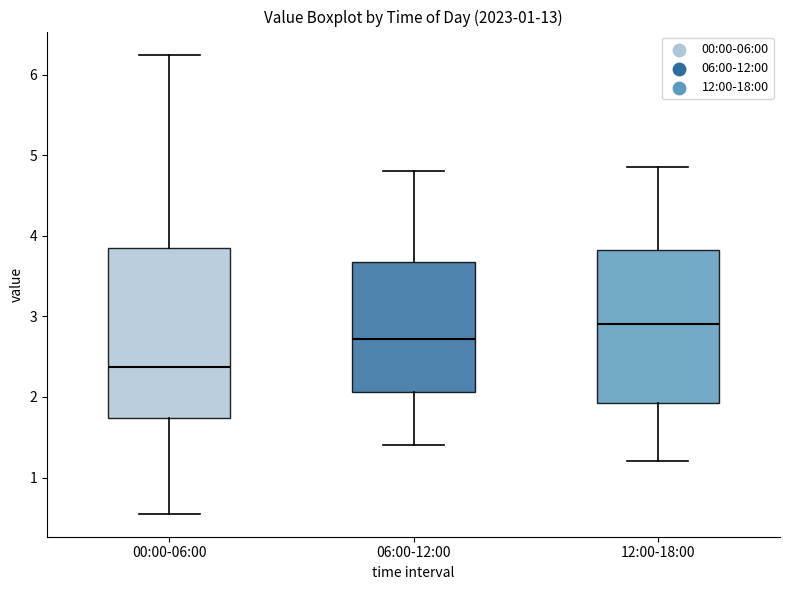

Which box has the highest median line?

12:00-18:00